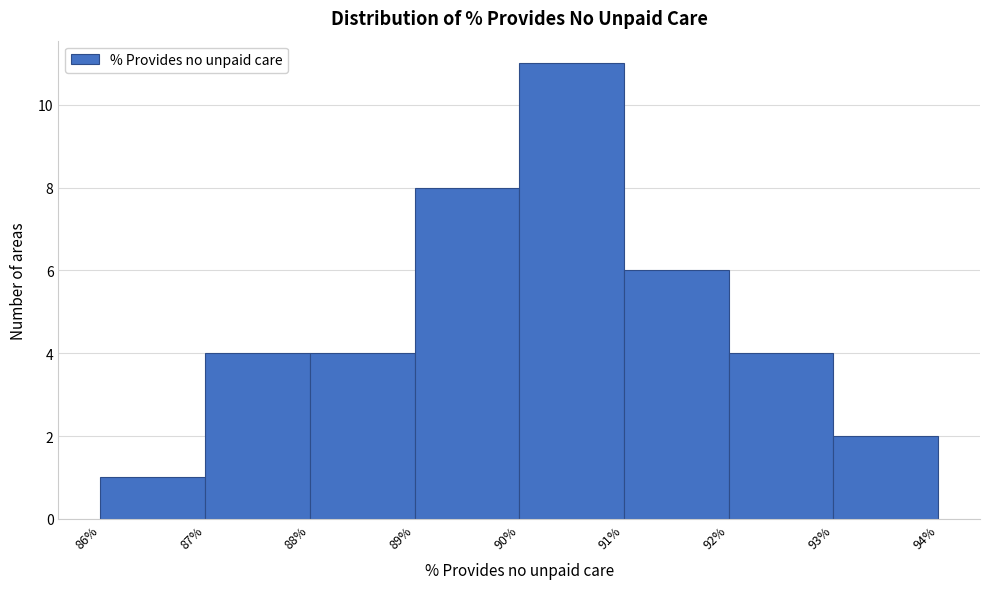

What is the height of the bar covering 86% to 87% on the x-axis? The values are not printed on the chart, so give them approximately, as read against the axis.

1